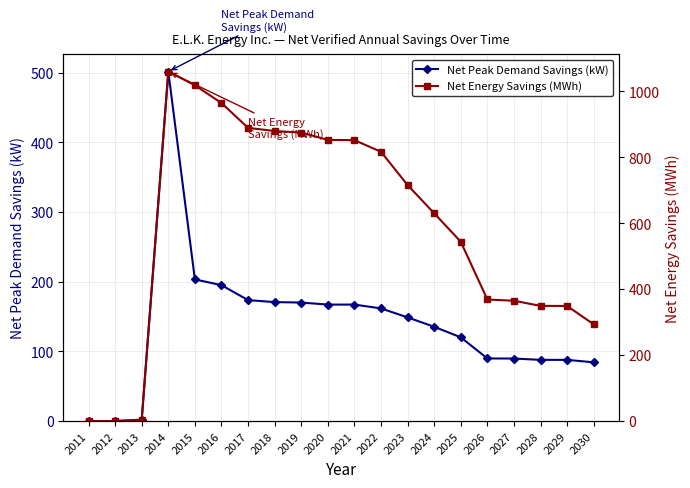

Reading right to left, list all the values displayed in this chart.

Net Peak Demand Savings (kW): 2030=84.3	2029=87.8	2028=87.8	2027=89.7	2026=89.9	2025=120.2	2024=135.3	2023=148.8	2022=161.7	2021=167.1	2020=167.2	2019=170.1	2018=170.7	2017=173.6	2016=195.0	2015=203.3	2014=501.5	2013=2.1	2012=0.0	2011=0.0
Net Energy Savings (MWh): 2030=293.3	2029=349.1	2028=349.4	2027=364.9	2026=368.7	2025=543.8	2024=630.2	2023=715.7	2022=816.8	2021=852.0	2020=852.8	2019=875.1	2018=879.6	2017=889.3	2016=964.5	2015=1018.5	2014=1060.0	2013=3.6	2012=0.0	2011=0.0